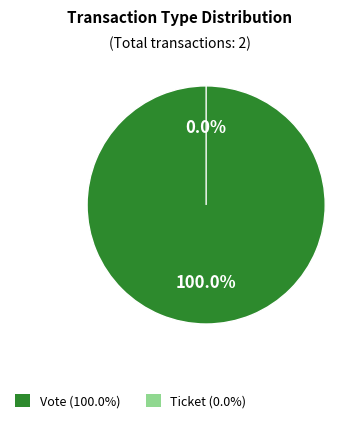

To the nearest percent, what percentage of the pie is Vote?

100%